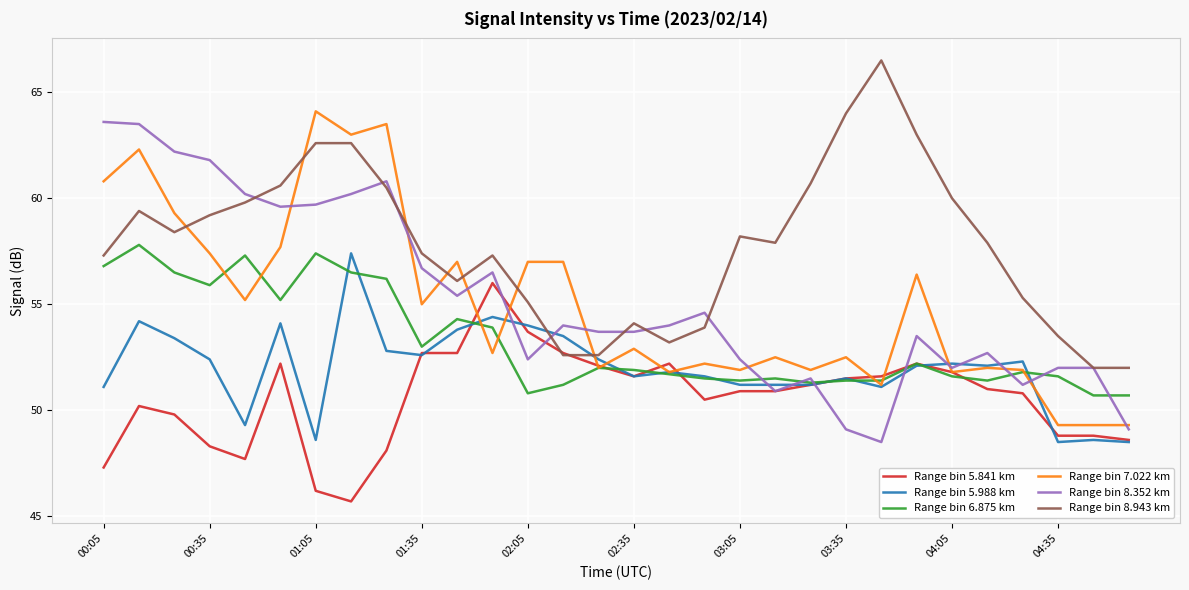

What is the lowest value of the Range bin 5.841 km series?

45.7